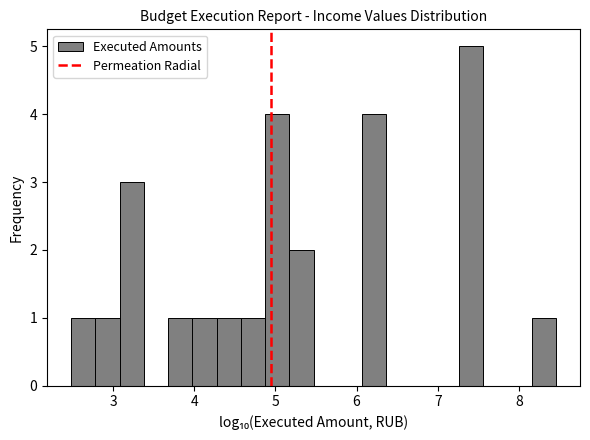

Around what value on the x-axis is the tallest bar? Give the approximate position of its centre, as read against the axis.

7.4